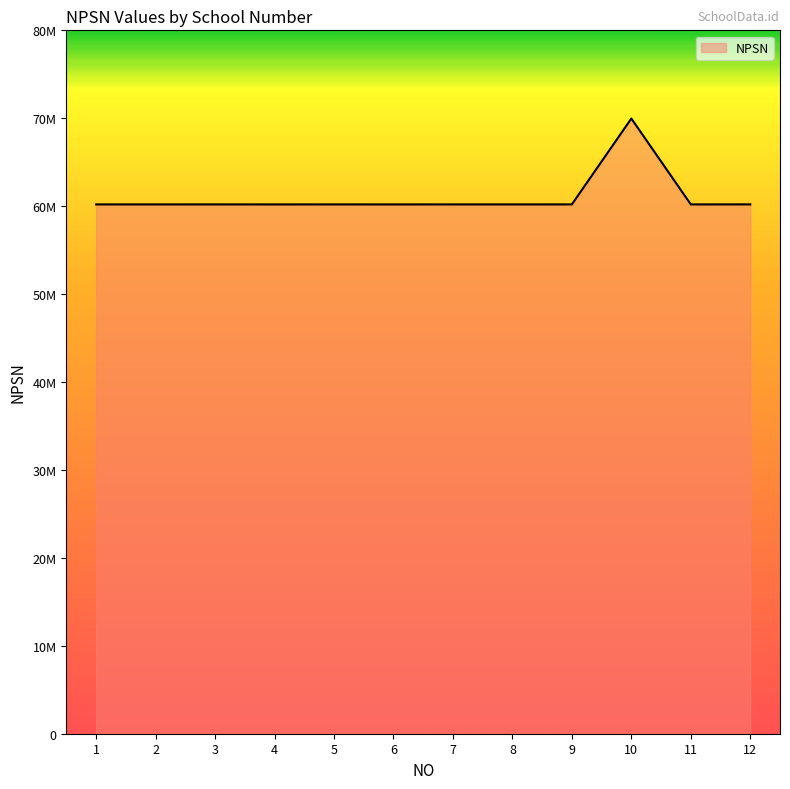

What is the value of the 5th point from the left?

60201800